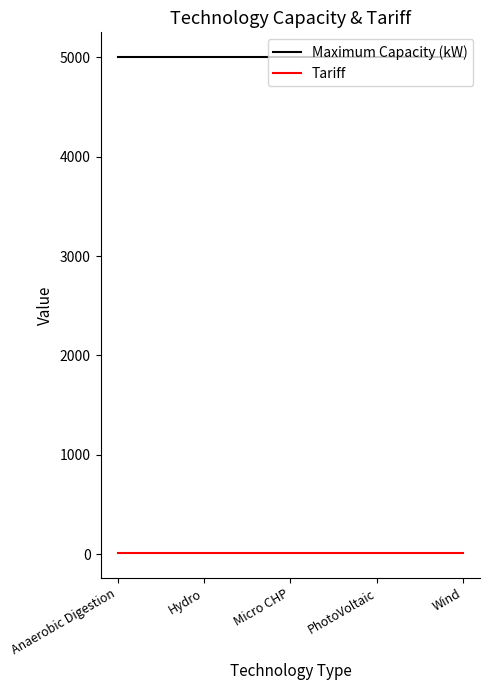

Reading left to right, transcribe all the data shown in this chart.

Maximum Capacity (kW): Anaerobic Digestion=5000.0	Hydro=5000.0	Micro CHP=5000.0	PhotoVoltaic=5000.0	Wind=5000.0
Tariff: Anaerobic Digestion=11.5	Hydro=11.5	Micro CHP=11.5	PhotoVoltaic=11.5	Wind=11.5